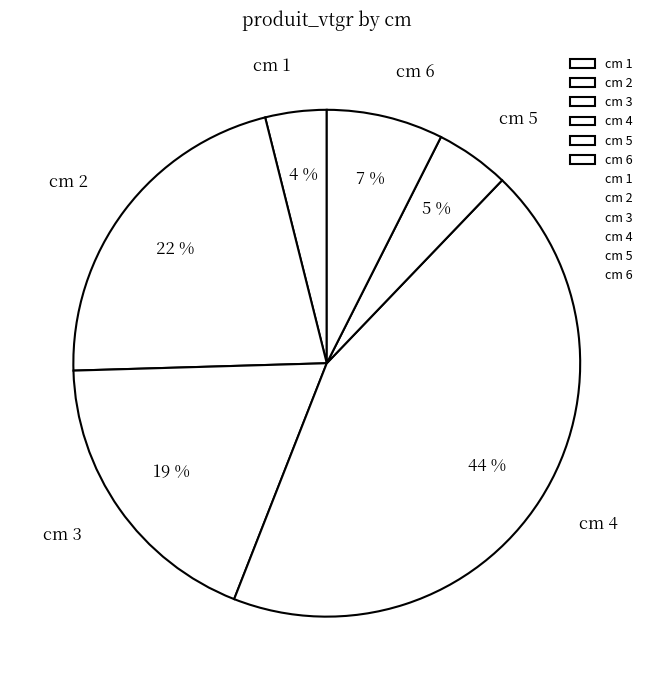

Is it true that cm 3 is 19% of the pie?

True